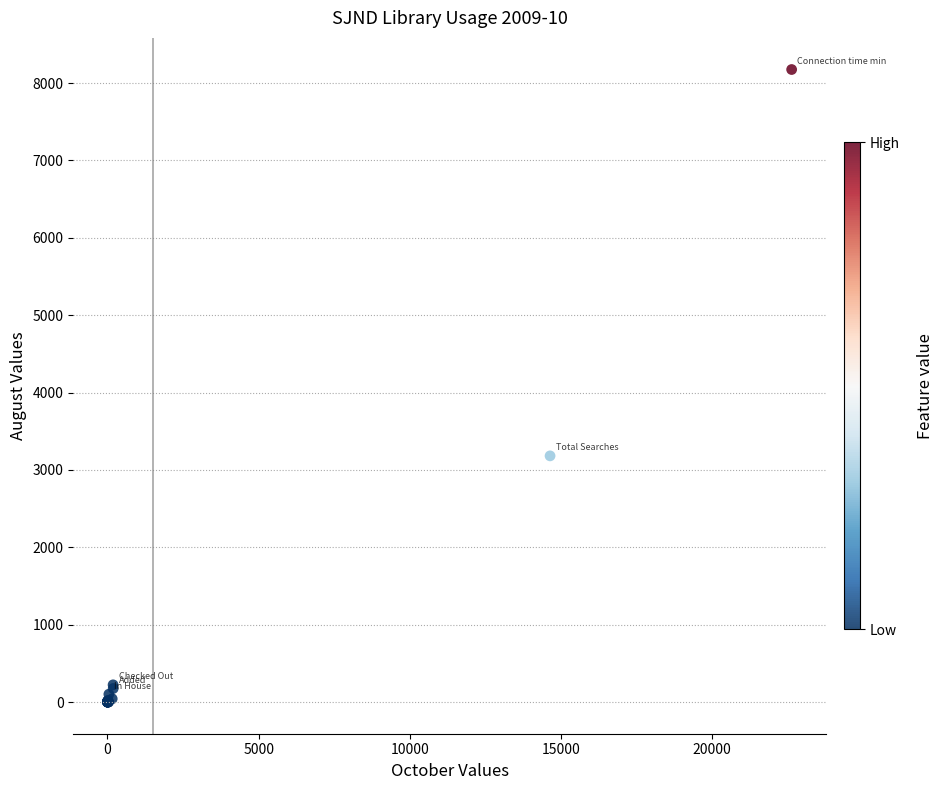

What Y value in the scatter plot is closest to 4087?

3182